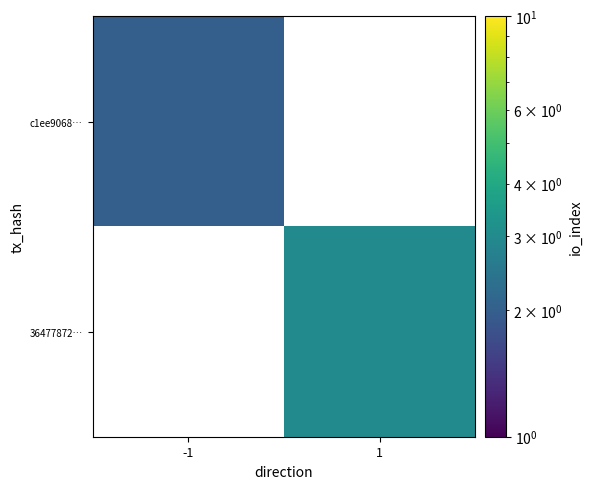

Read the 36477872… value at 1.

3.0